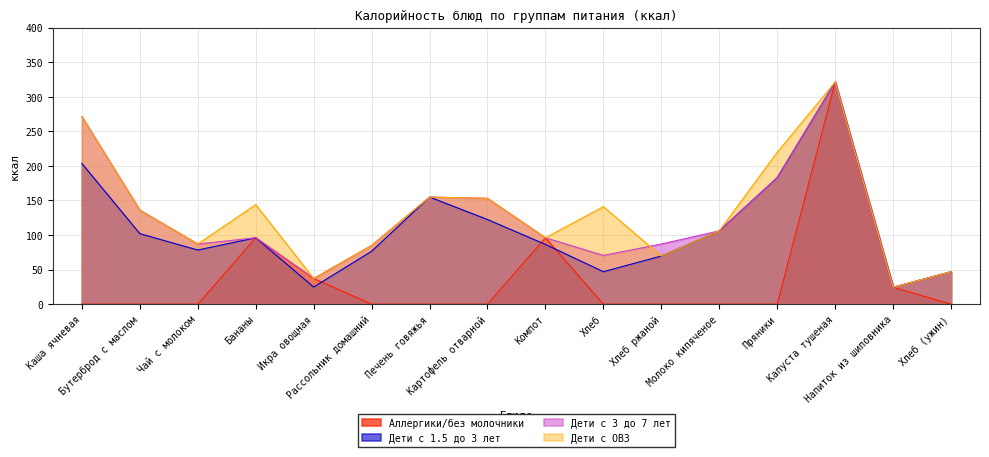

What is the difference between the second highest and second lowest values in the Дети с ОВЗ series?

234.0